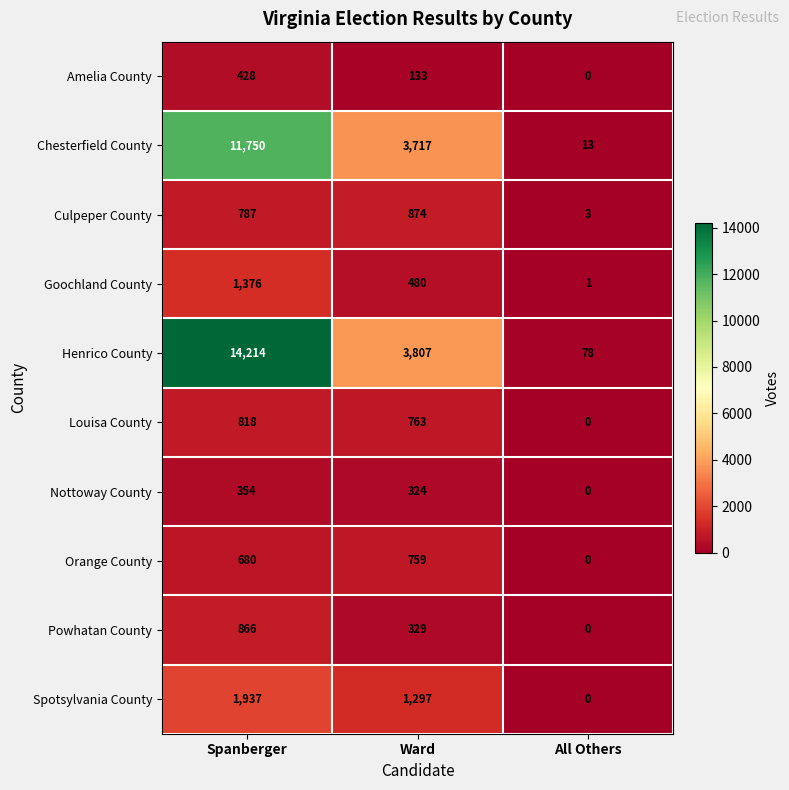

Rank the series by their maximum value, from lowest to highest.

Nottoway County, Amelia County, Orange County, Louisa County, Powhatan County, Culpeper County, Goochland County, Spotsylvania County, Chesterfield County, Henrico County